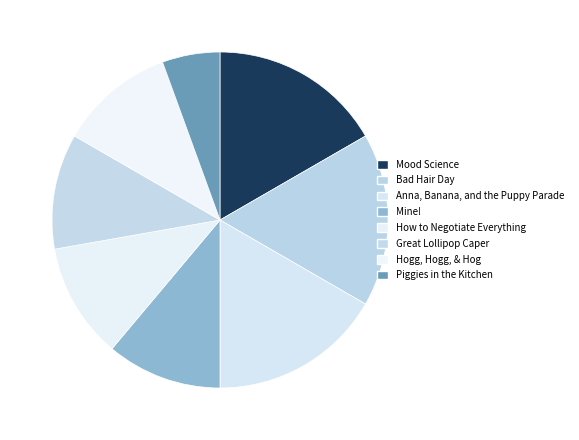

Count the number of slices in the pie.

8